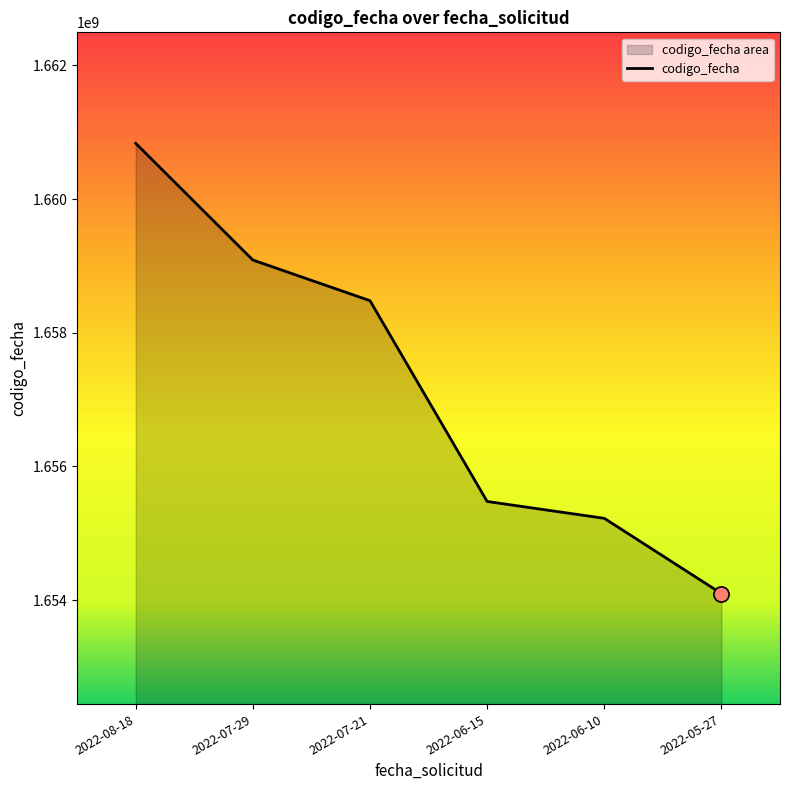

Approximately how many times larger is the value at 2022-05-27 compared to 2022-07-21?

1.0